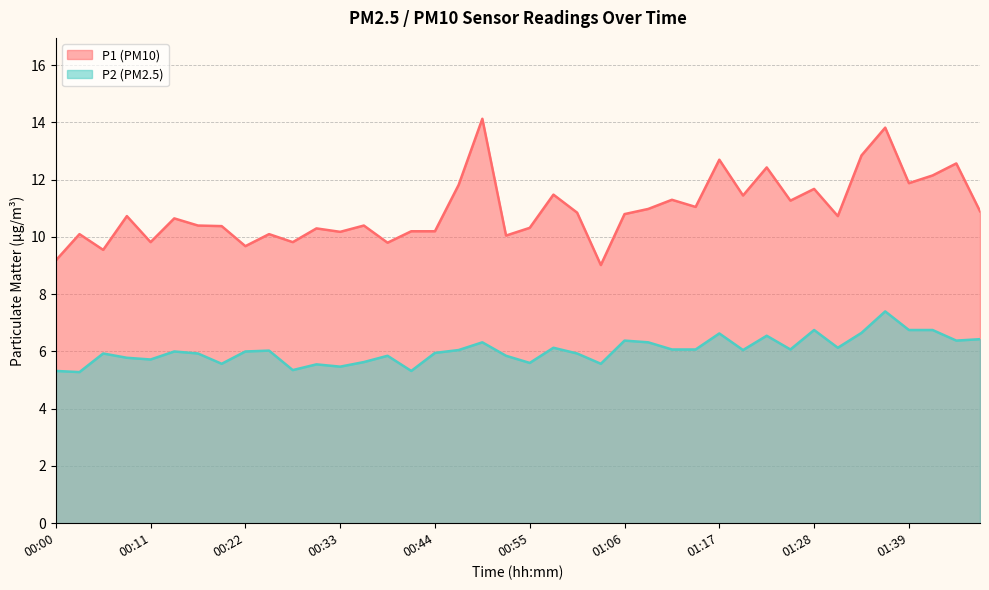

What is the label of the 1st point from the right?

01:50